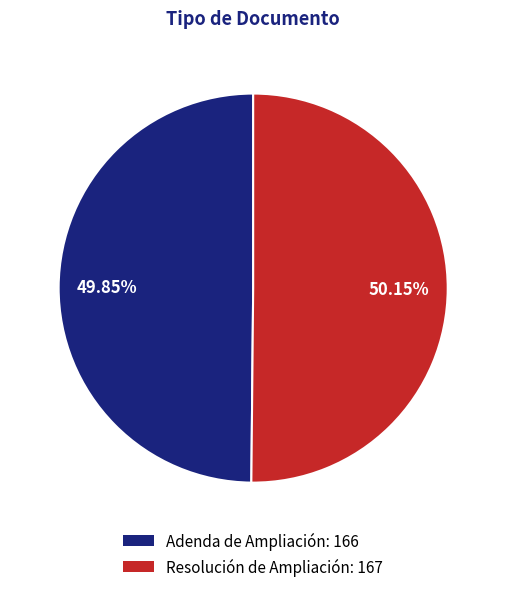

Is there any slice that represents more than half of the pie?

Yes